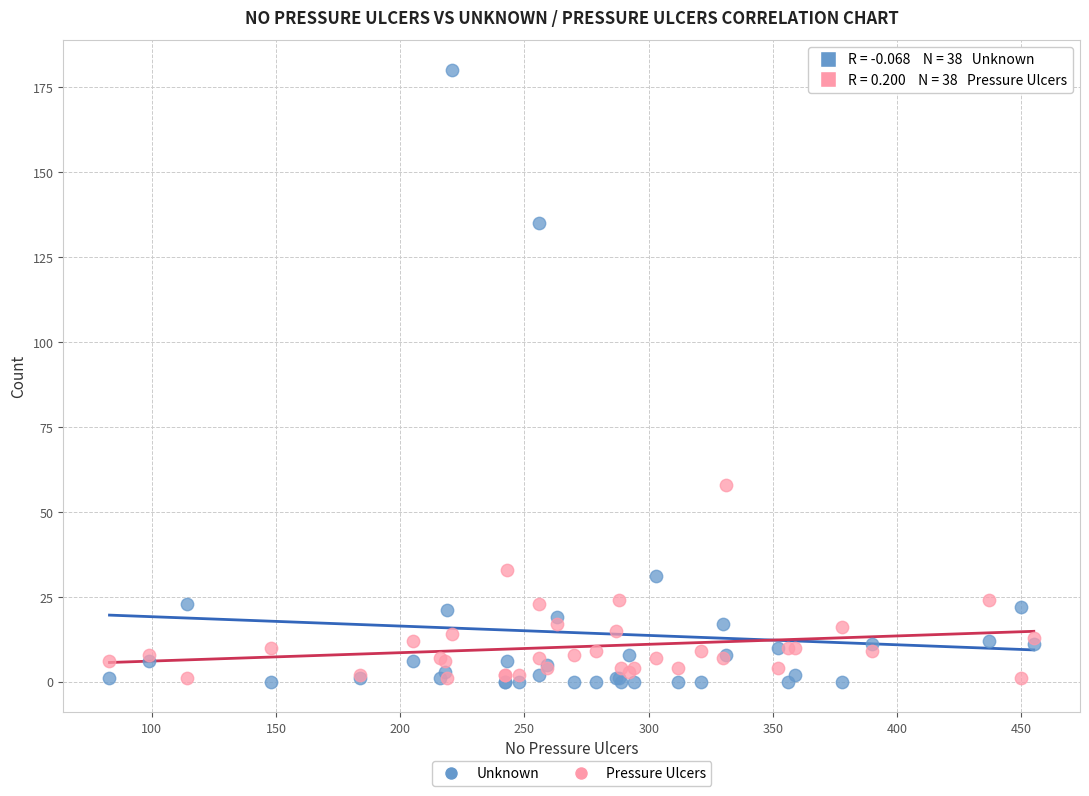

Which series has the largest Y range (max minus min)?

Unknown